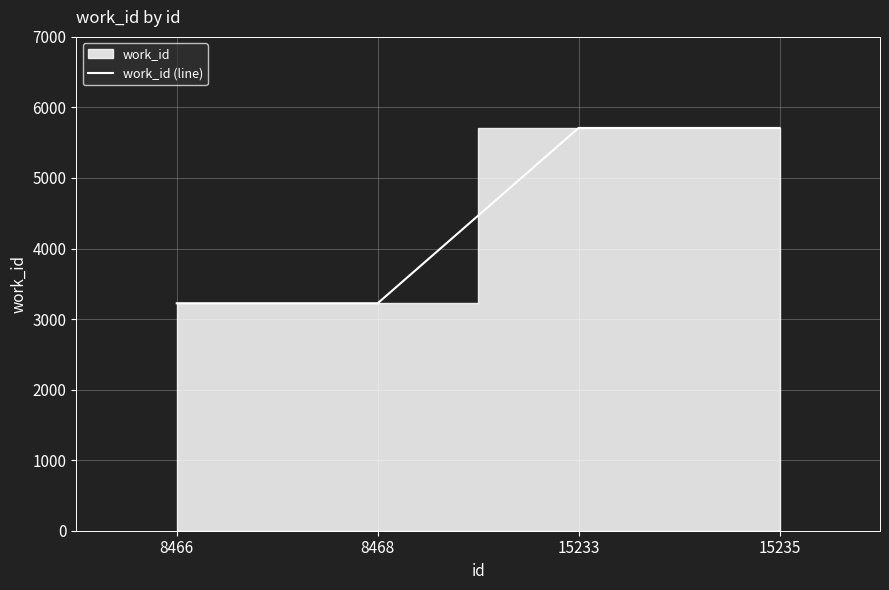

Read the value at 15235.

5709